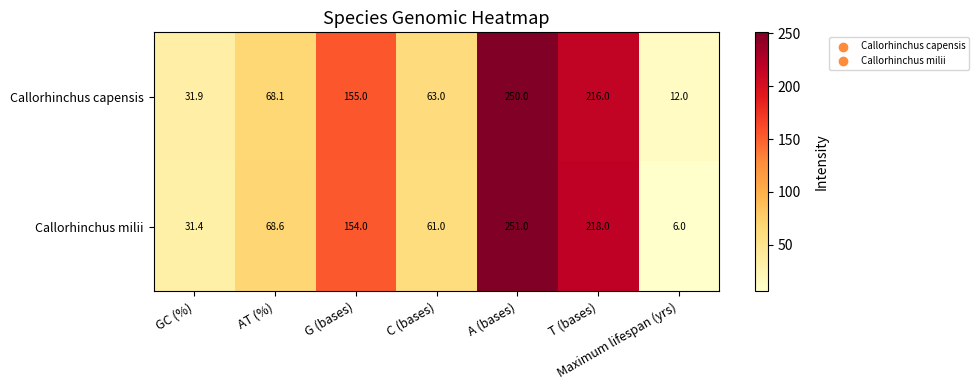

At which category is the sum across all series the highest?

A (bases)